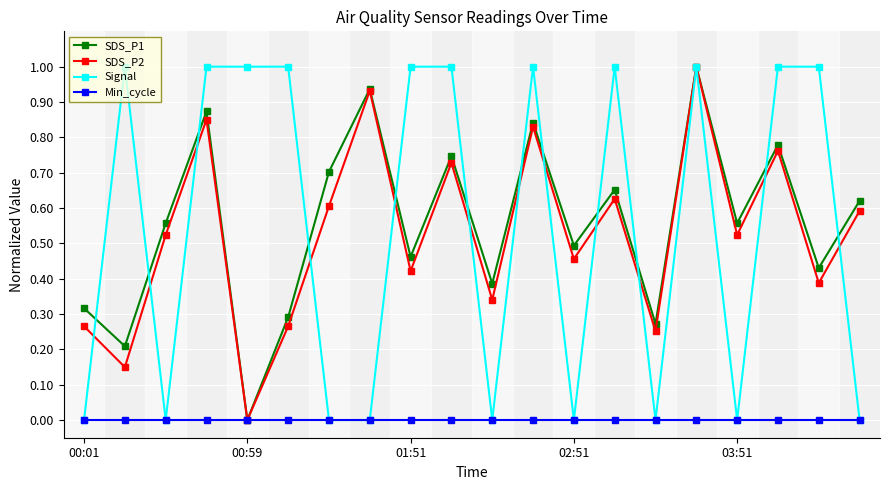

What is the maximum value for SDS_P1?

1.0